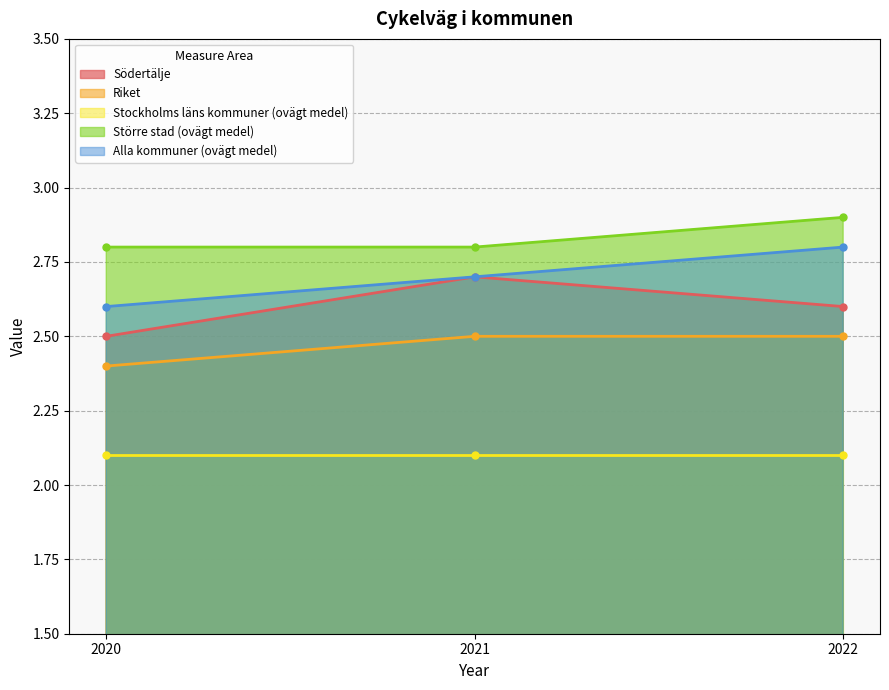

List the labels in order of Större stad (ovägt medel) value, smallest first.

2020, 2021, 2022